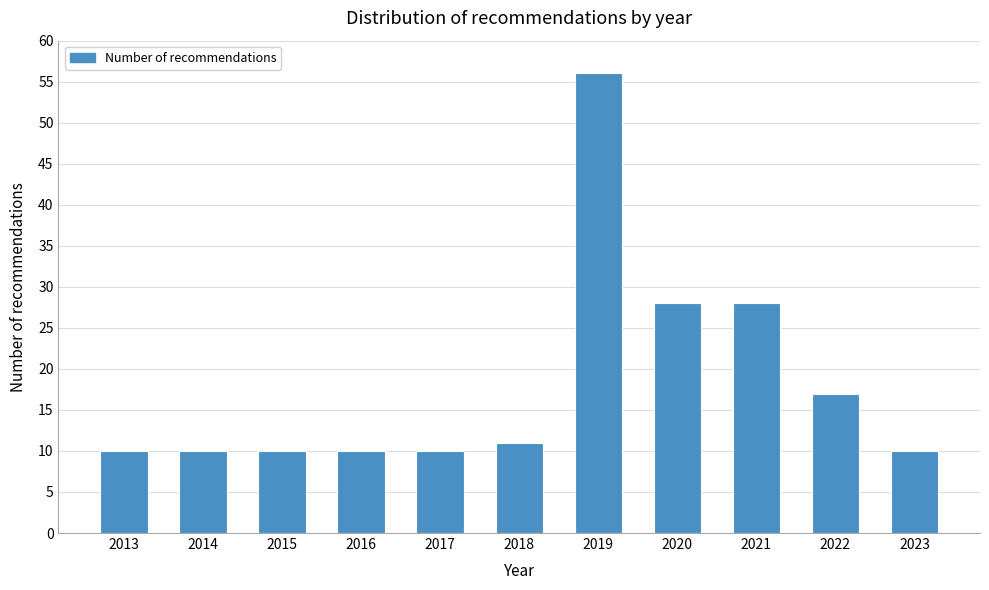

Reading left to right, extract all data points from this chart.

2013=10	2014=10	2015=10	2016=10	2017=10	2018=11	2019=56	2020=28	2021=28	2022=17	2023=10